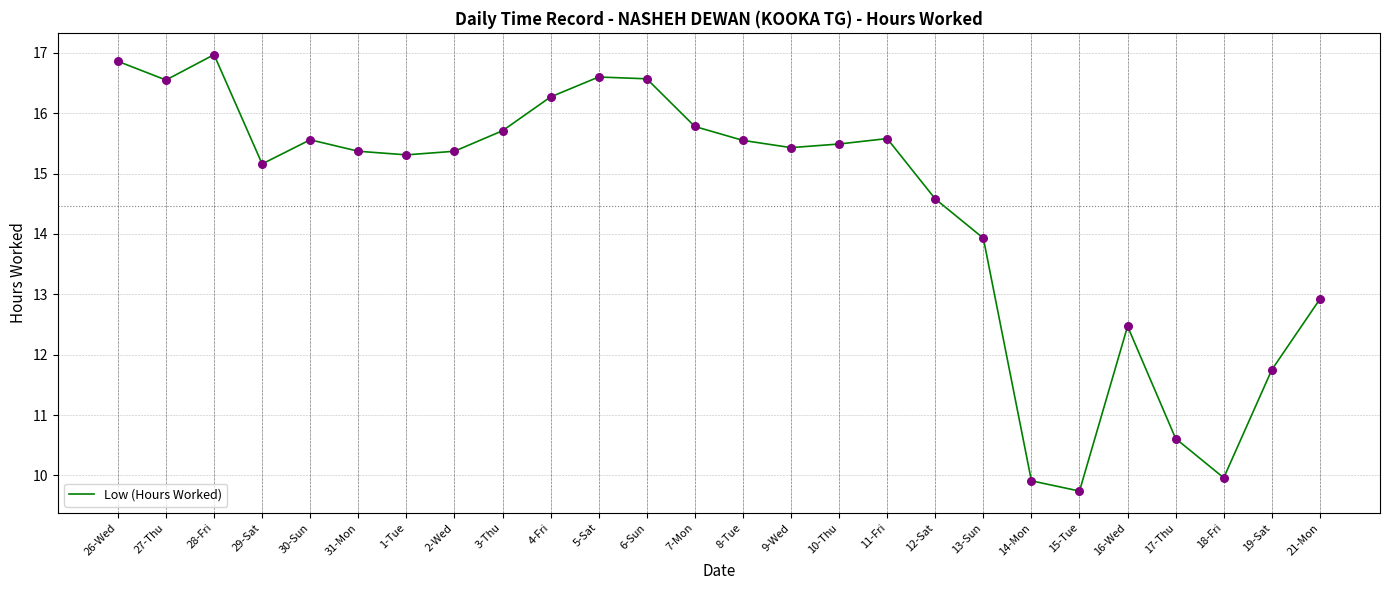

What is the ratio of the value at 10-Thu to the value at 19-Sat?

1.3